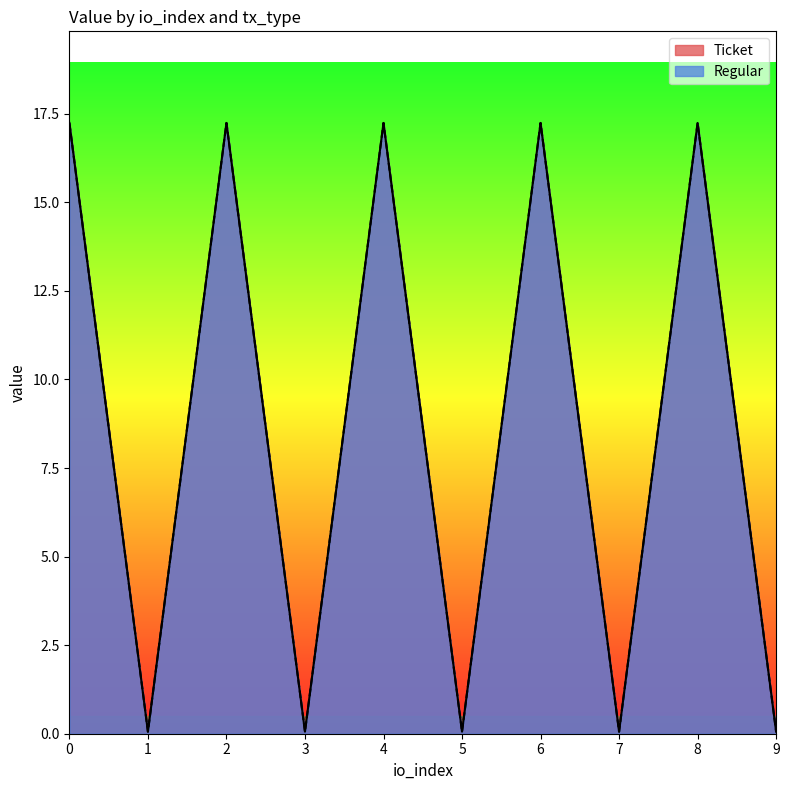

True or false: Regular and Ticket cross at least once.

False